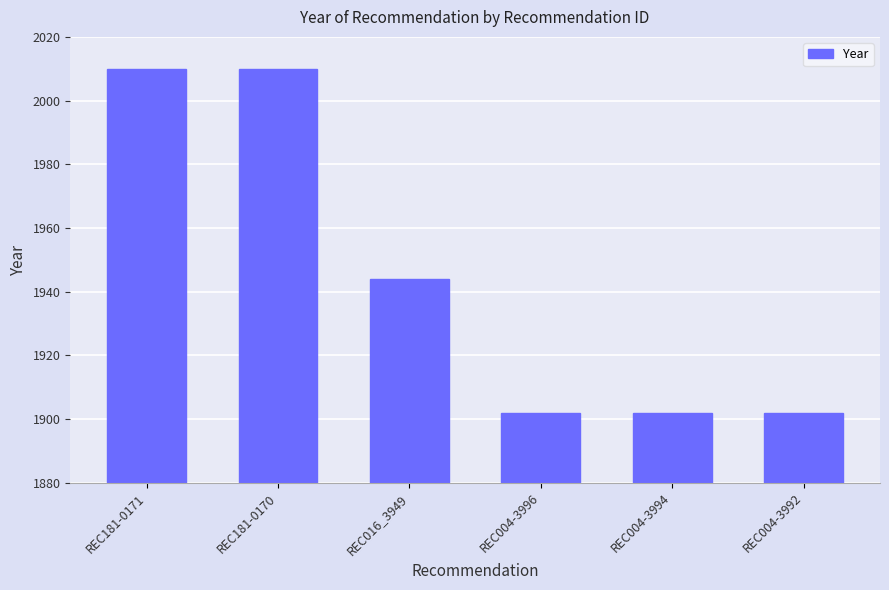

What is the value of the 6th bar from the left?

1902